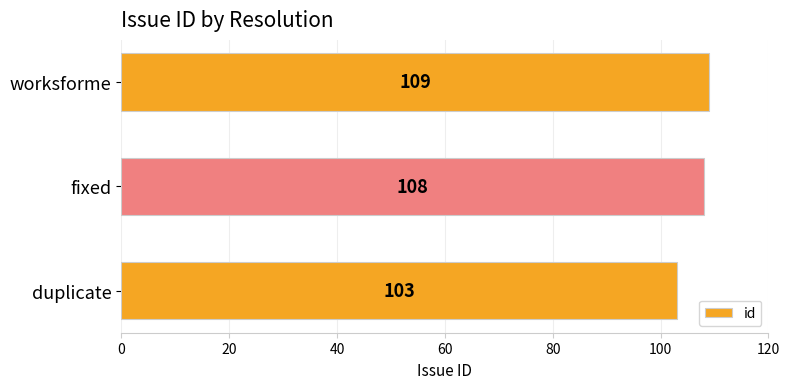

At which label is the value closest to 106?

fixed